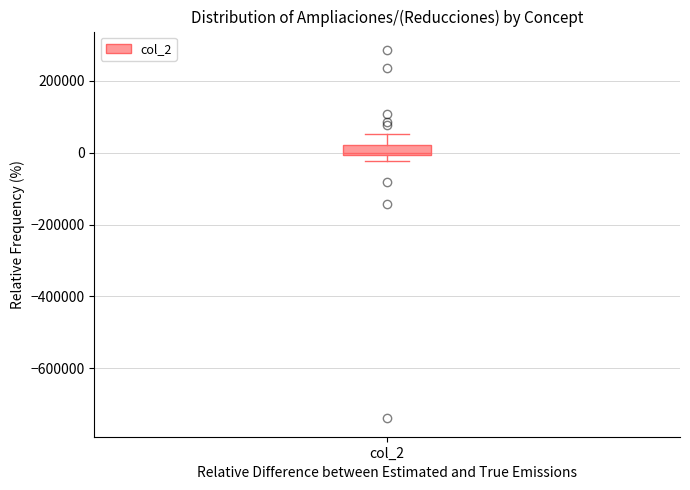

Where is the lower edge of the box for col_2 on the y-axis? The values are not printed on the chart, so give them approximately, as read against the axis.

0